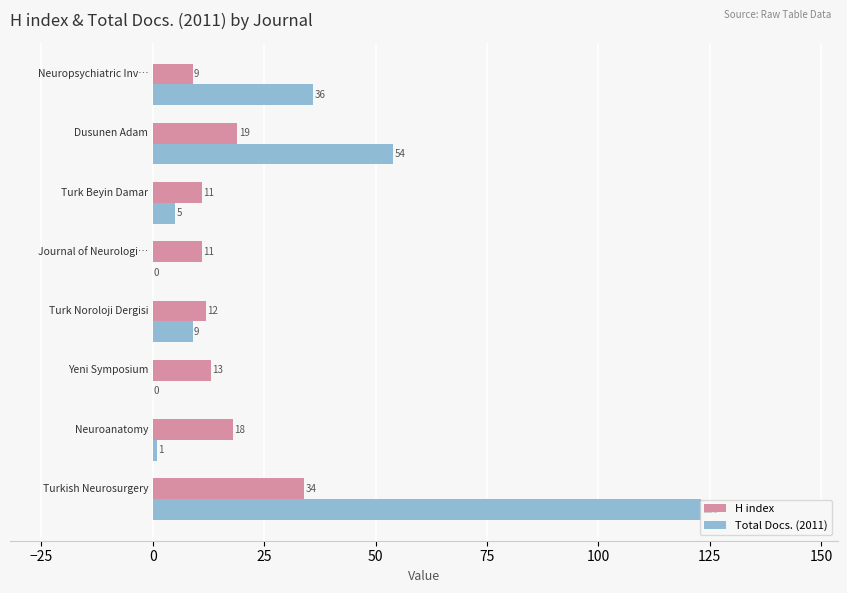

What is the highest value of the H index series?

34